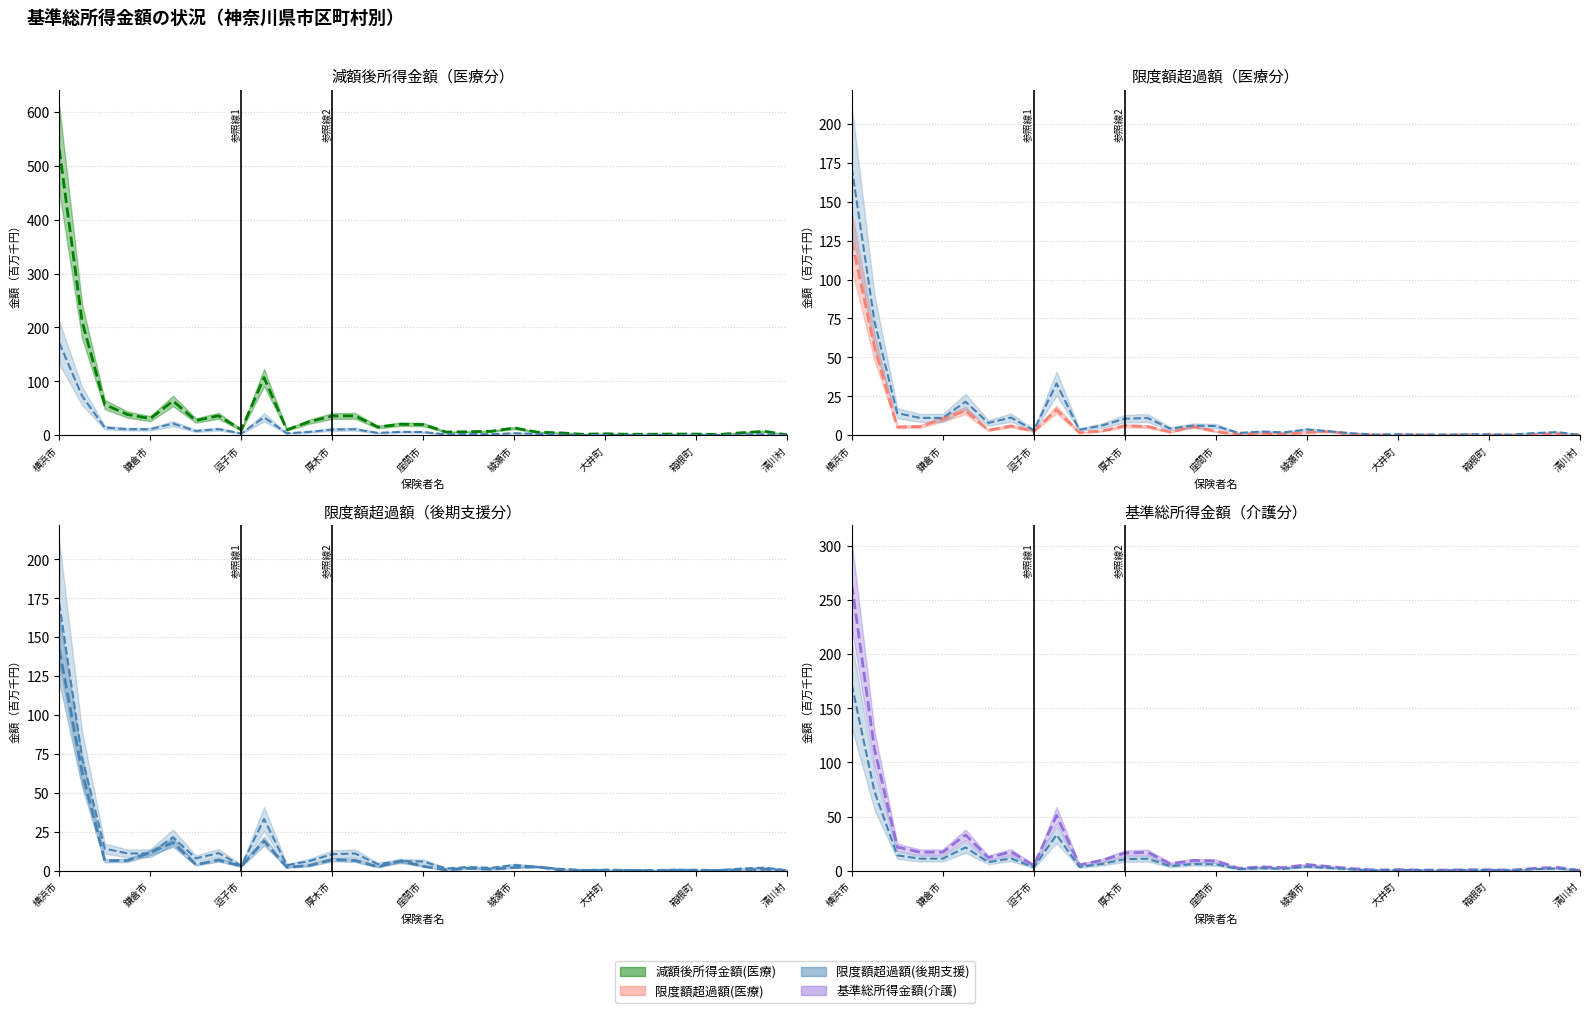

What is the difference between the second highest and minimum values in the 減額後所得金額(医療) (median) series?

211.5